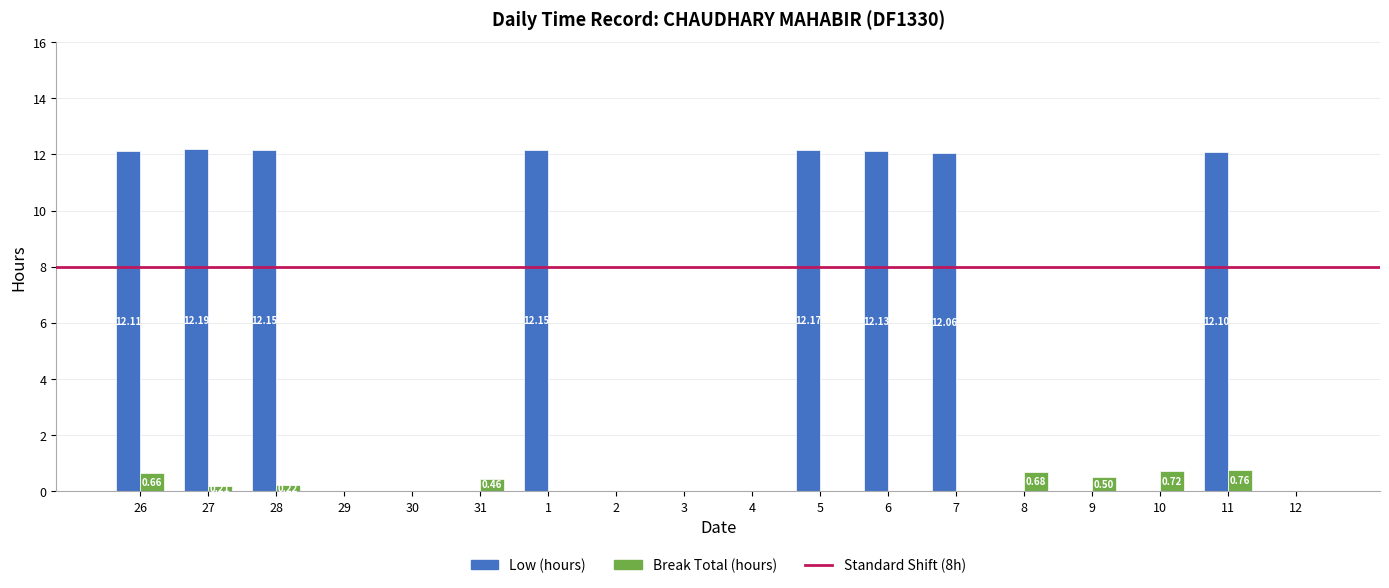

What is the sum of the Break Total (hours) values at 8 and 3?

0.7